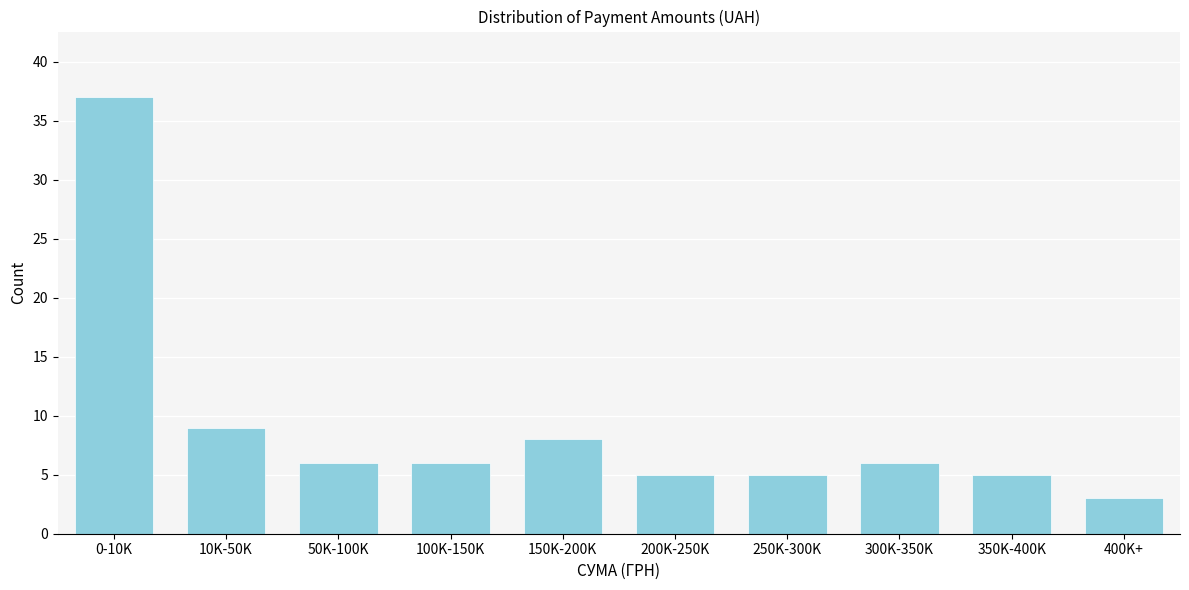

Reading left to right, what are all the values shown in this chart?

0-10K=37	10K-50K=9	50K-100K=6	100K-150K=6	150K-200K=8	200K-250K=5	250K-300K=5	300K-350K=6	350K-400K=5	400K+=3